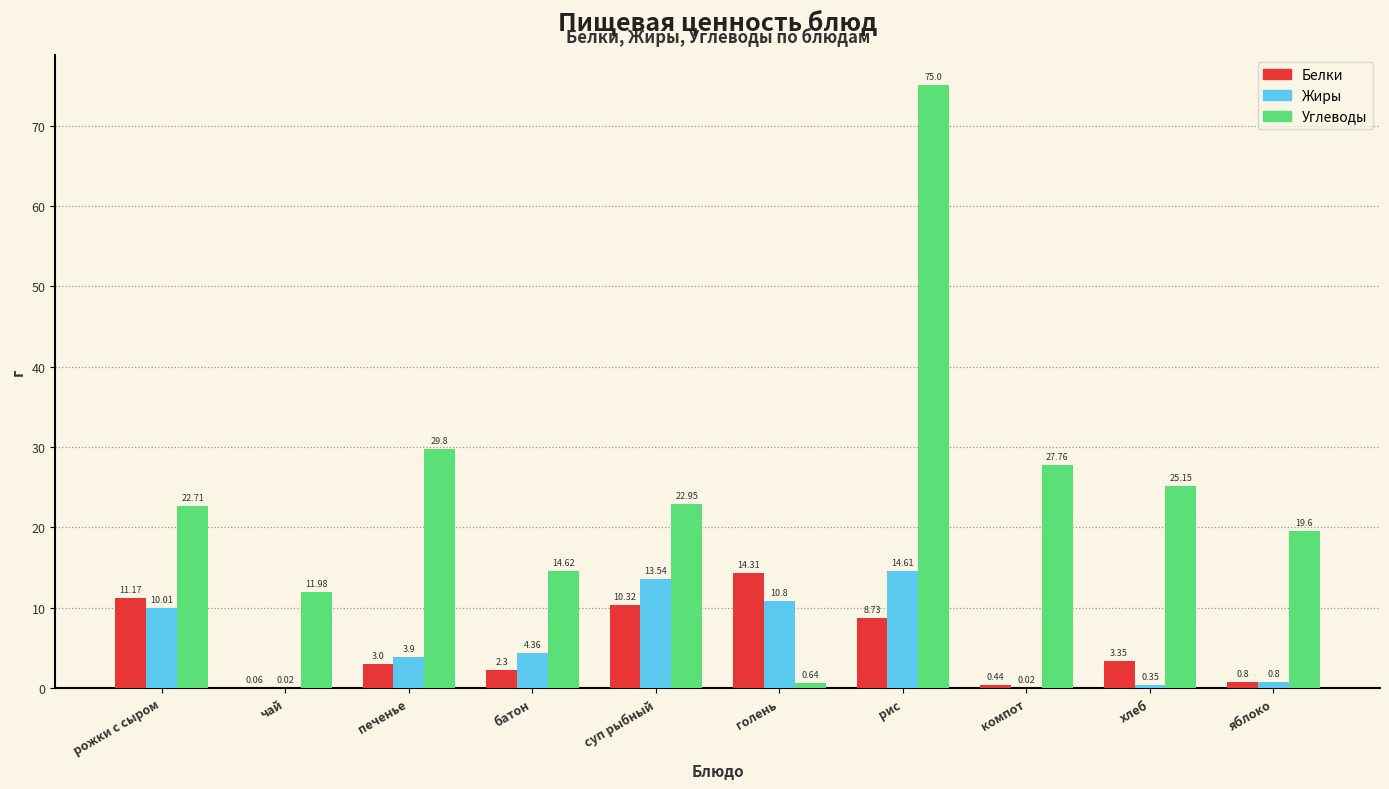

Between печенье and яблоко, which series saw the biggest shift?

Углеводы